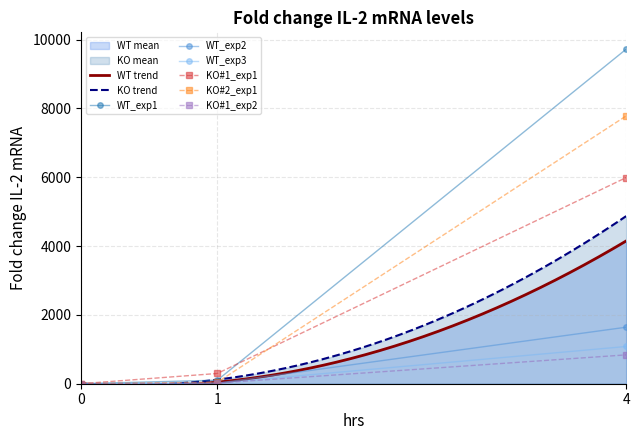

What is the value of the WT_exp3 point at the 3rd from the left?

1082.0